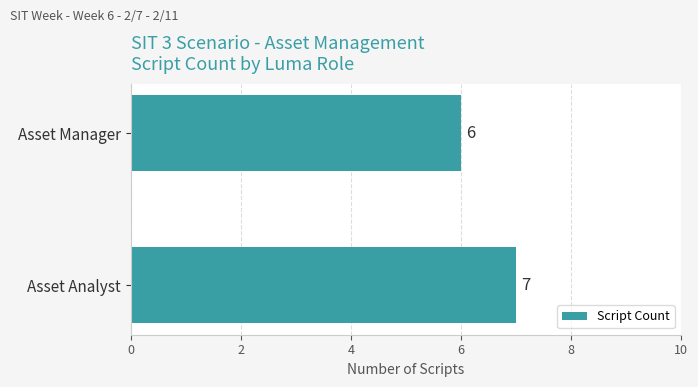

At which label is the value closest to 6?

Asset Manager